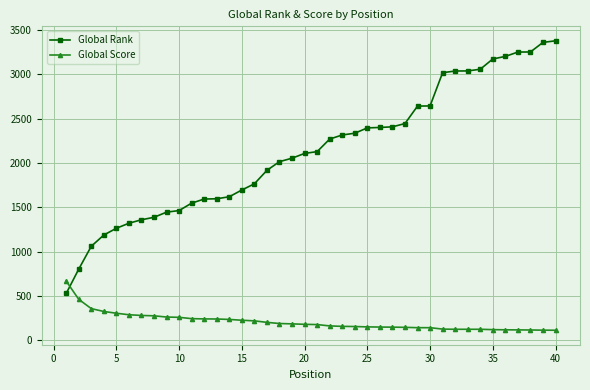

What is the minimum value for Global Score?

112